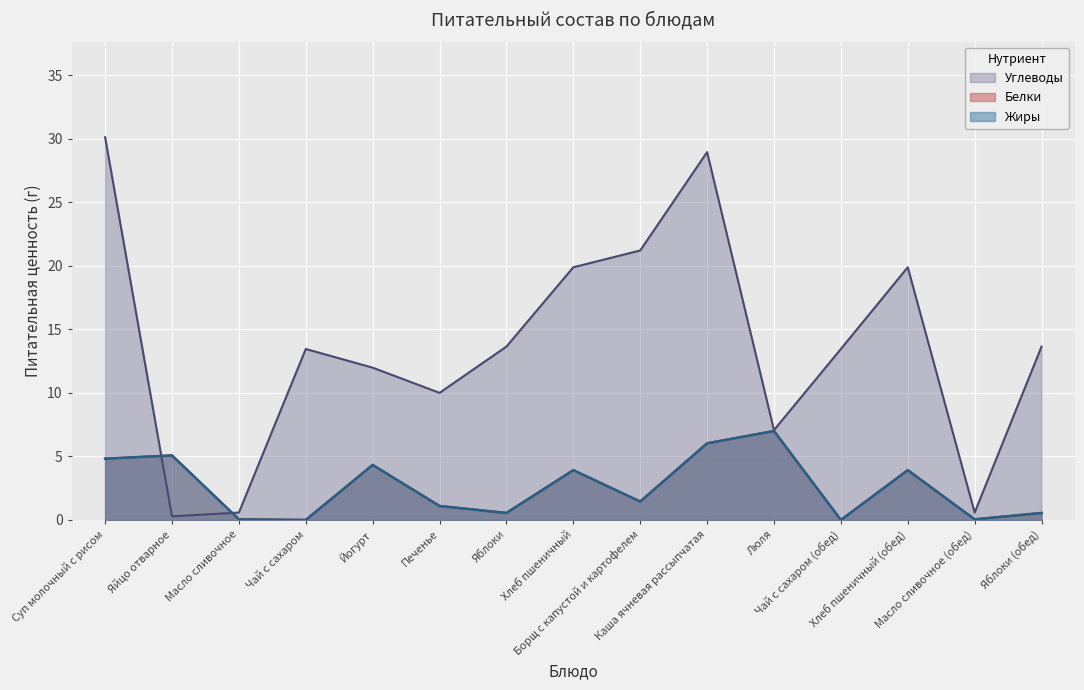

Which series ends up on top after the final intersection of Жиры and Углеводы?

Углеводы